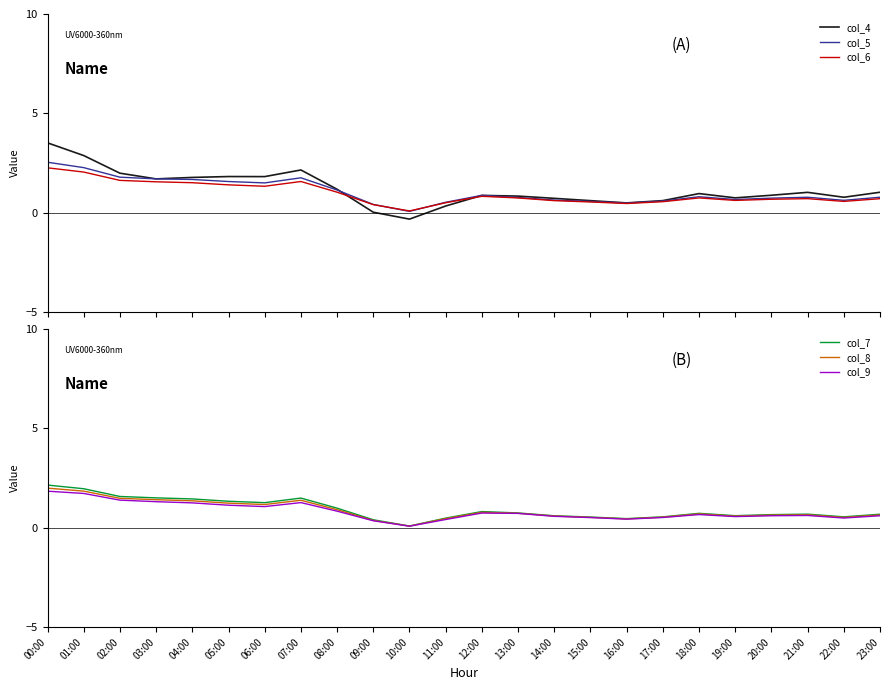

Is it true that col_9 equals 0.1 at 23:00?

False